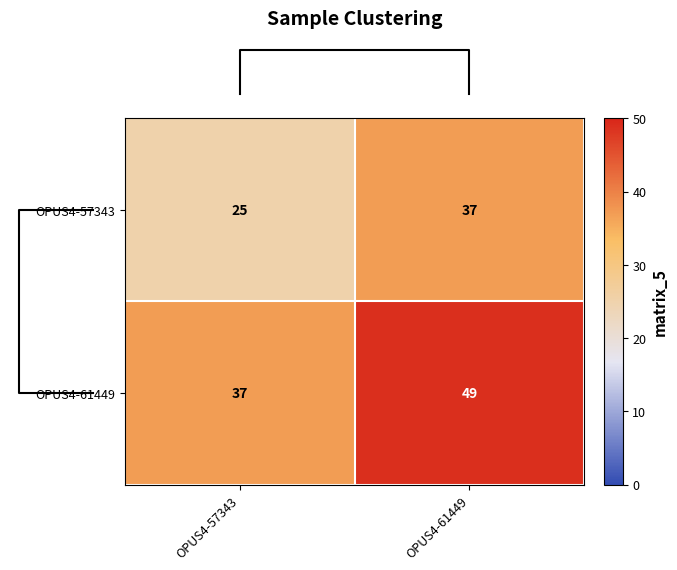

What is the sum of the OPUS4-57343 values at OPUS4-61449 and OPUS4-57343?

62